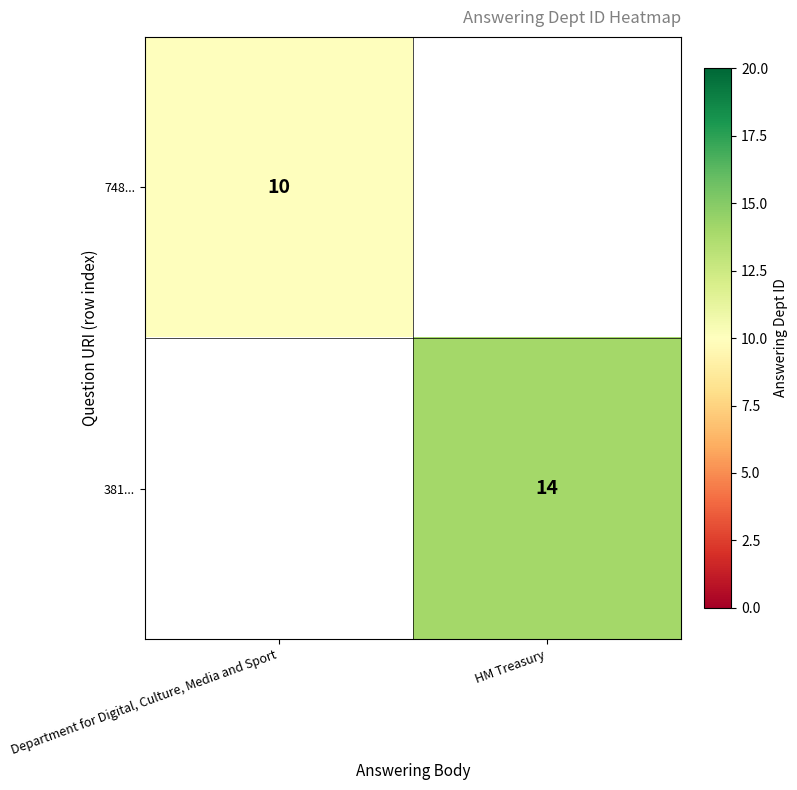

How many data points does each series have?

2